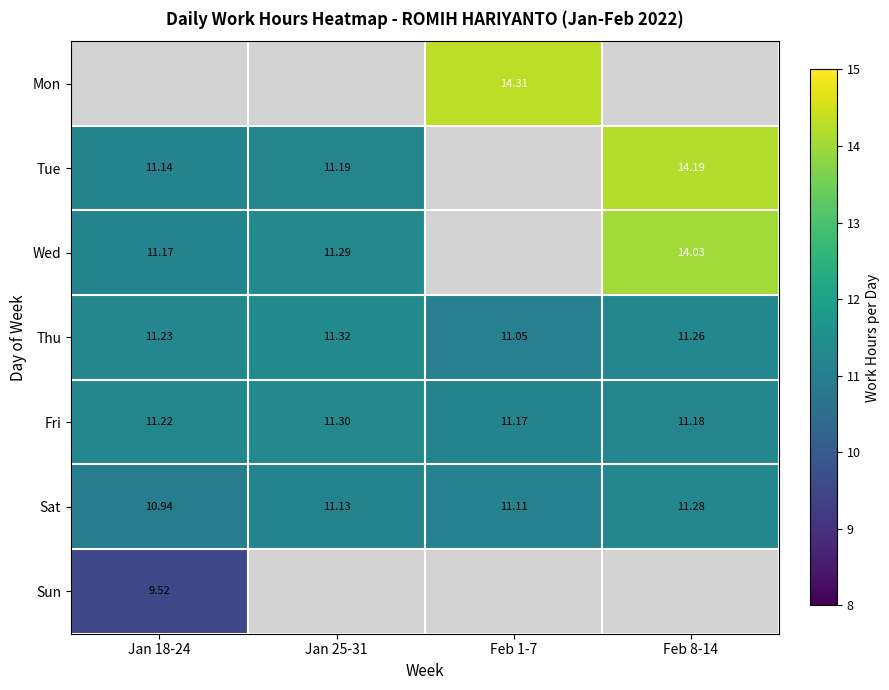

Is the value of Mon at Jan 25-31 greater than the value of Sat at Jan 18-24?

No